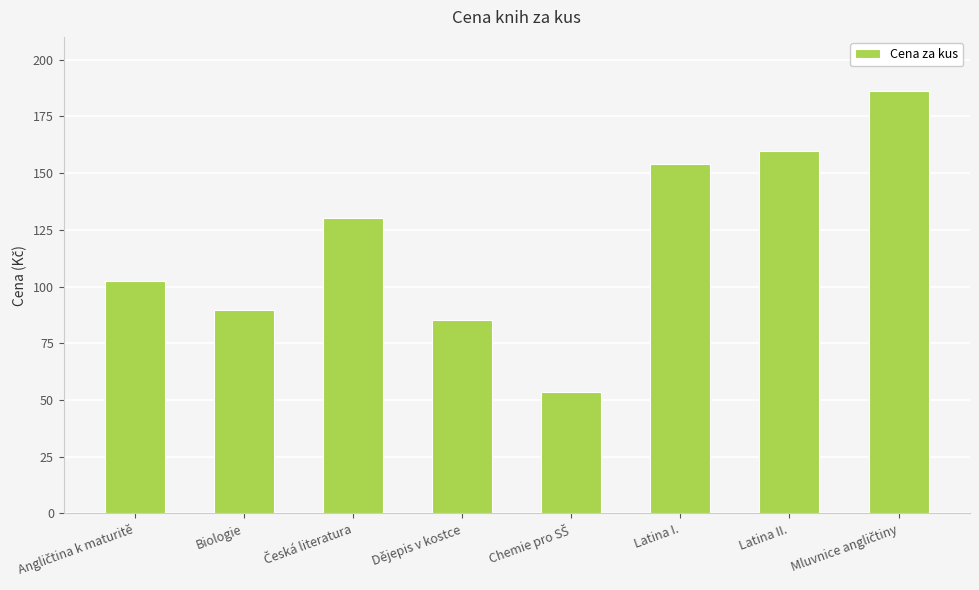

What is the greatest value displayed?

186.0